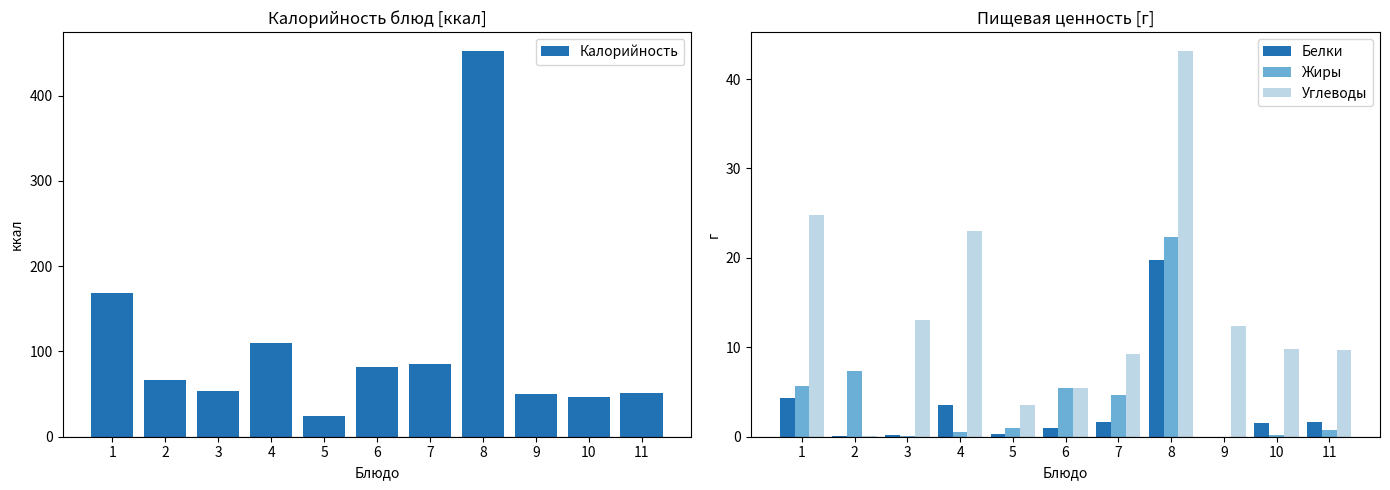

The Углеводы series shows 3.2 at 11. True or false?

False